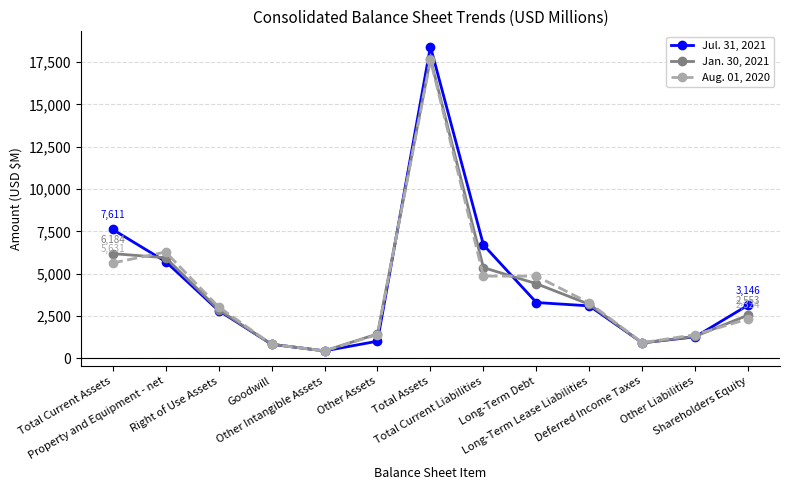

What position from the left is Right of Use Assets?

3